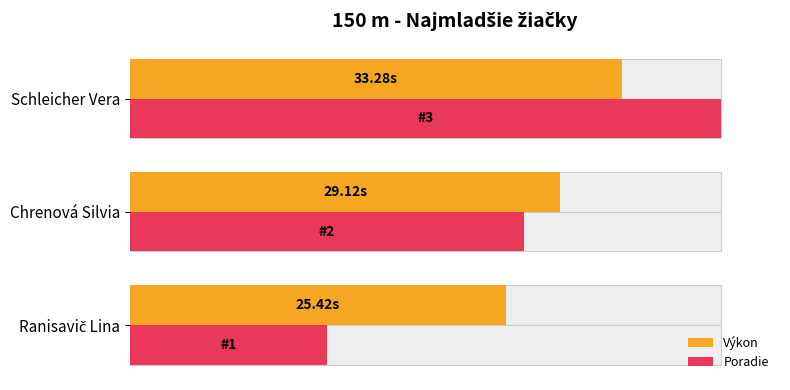

Rank the series by their maximum value, from lowest to highest.

Výkon, Poradie